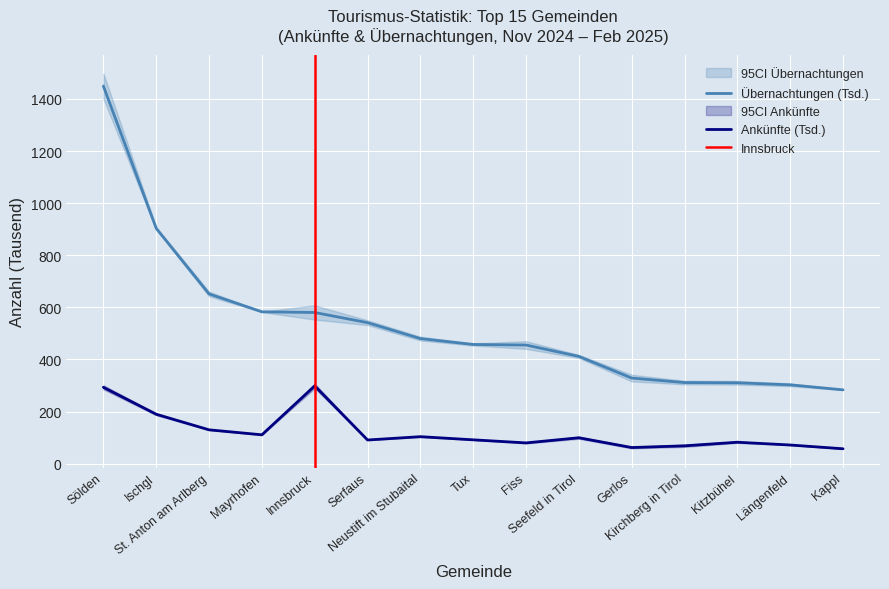

Which series has the largest total across all categories?

Übernachtungen